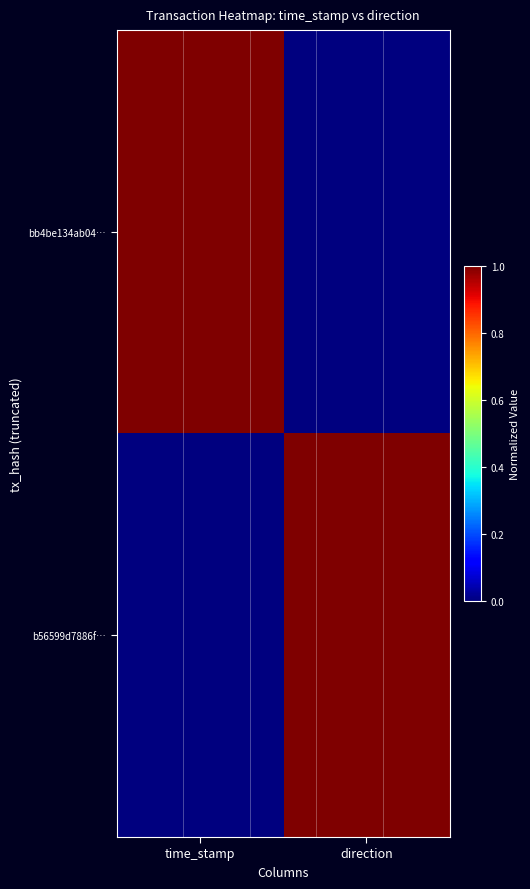

Reading left to right, list all the values displayed in this chart.

bb4be134ab04…: time_stamp=1	direction=0
b56599d7886f…: time_stamp=0	direction=1